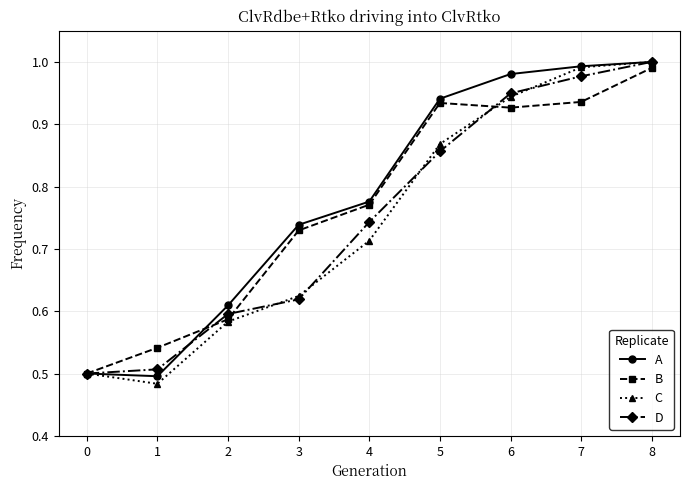

True or false: B and C intersect in this chart.

True